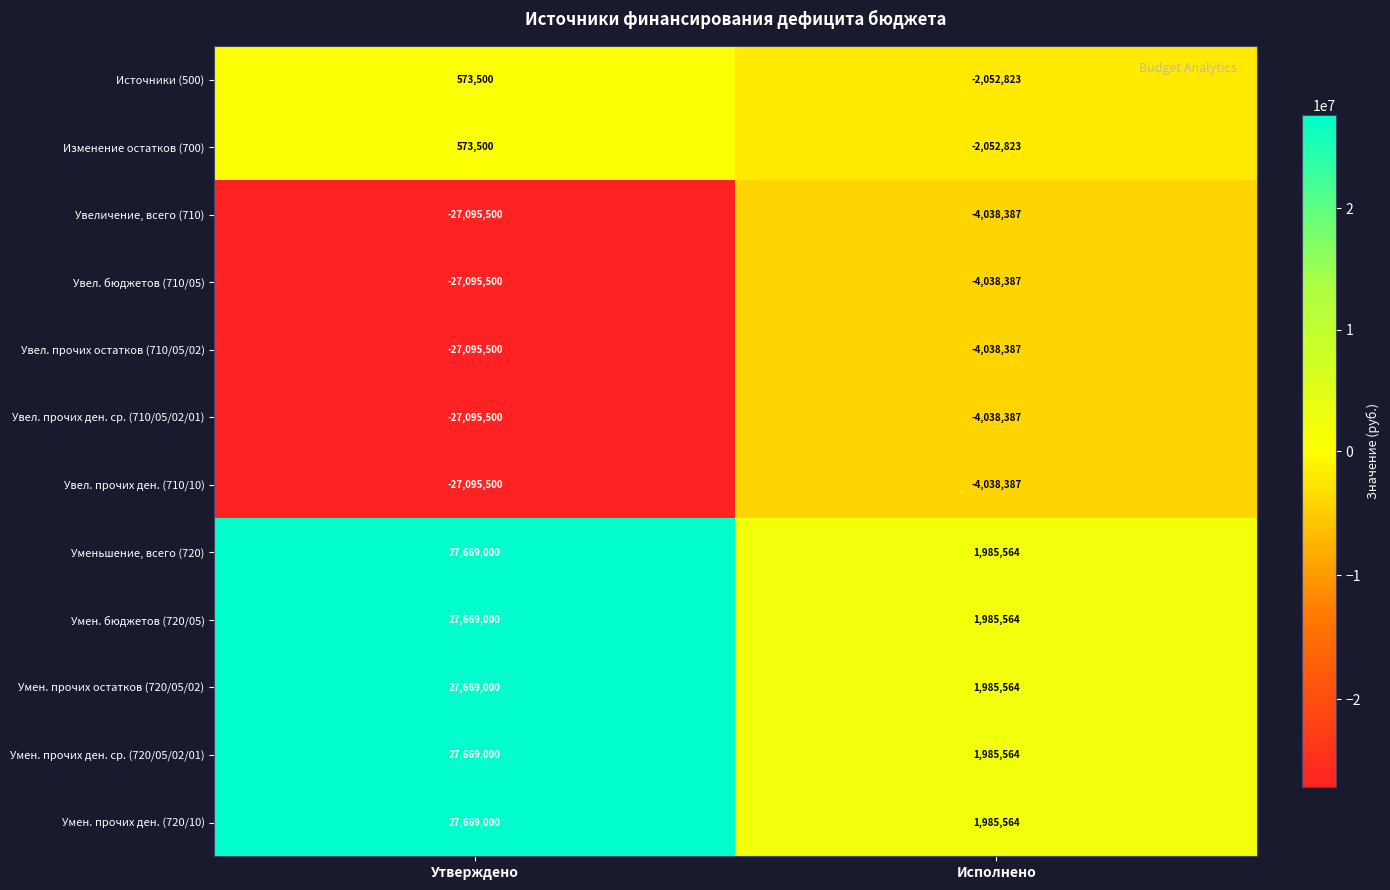

What is the spread (max minus min) of values at Утверждено?

54764500